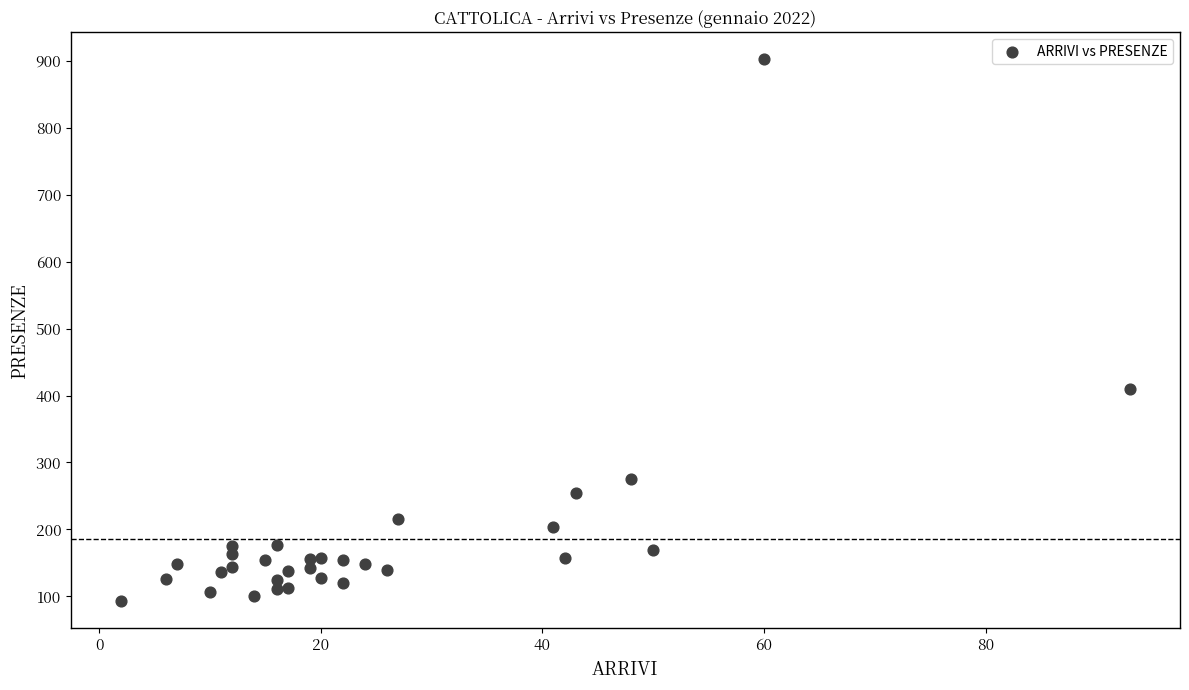

What Y value in the scatter plot is closest to 497?

410